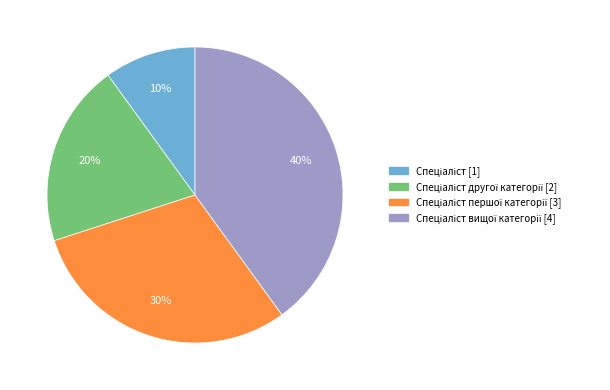

To the nearest percent, what is the difference between the largest and smallest slice percentages?

30%